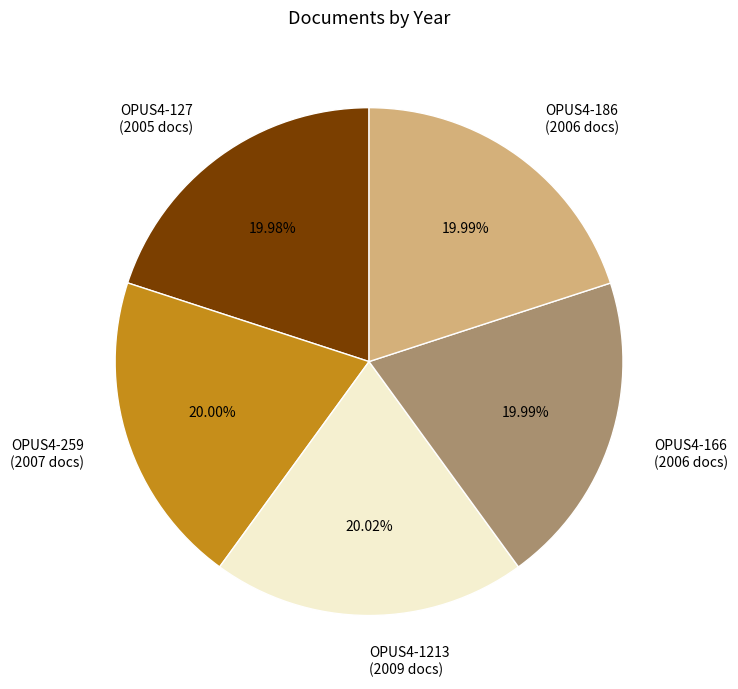

To the nearest percent, what percentage of the pie is OPUS4-186?

20%